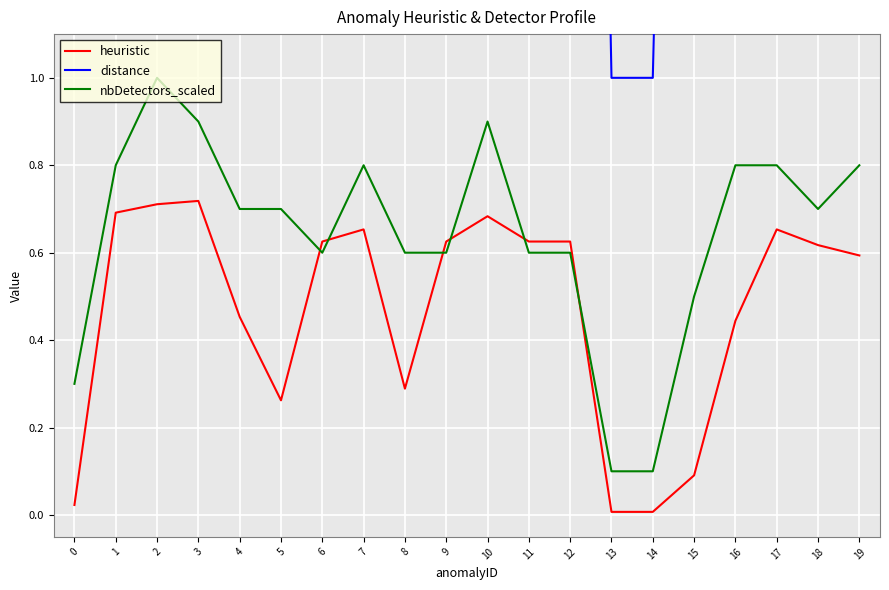

Where does the distance series first go above 7?

1